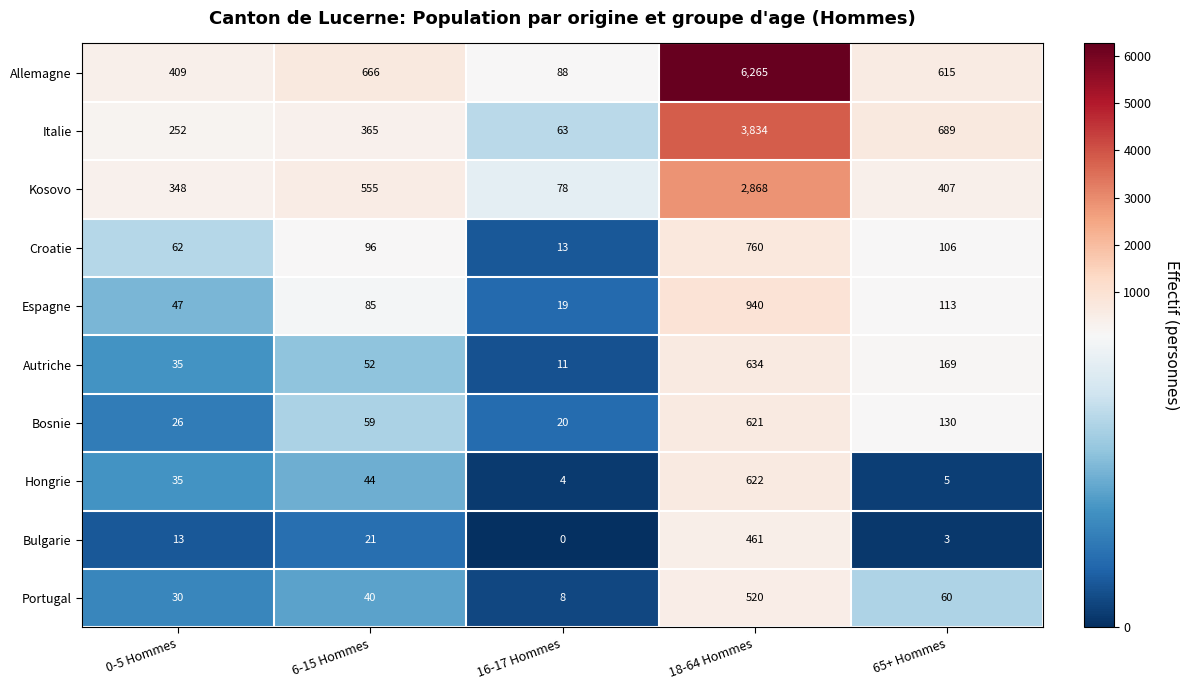

What is the total value across all series at 0-5 Hommes?

1257